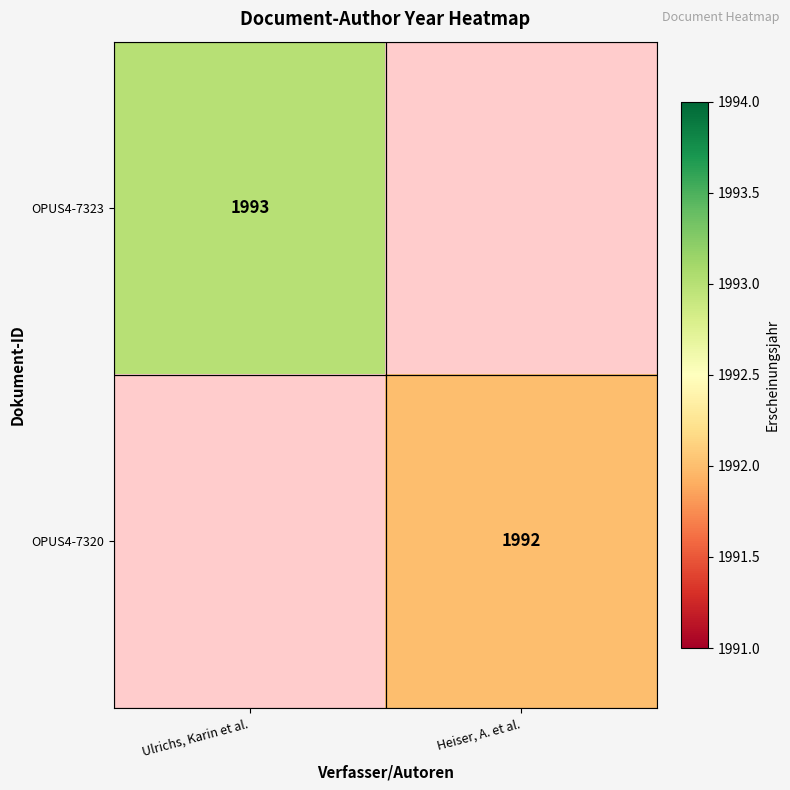

What is the greatest value displayed?

1993.0